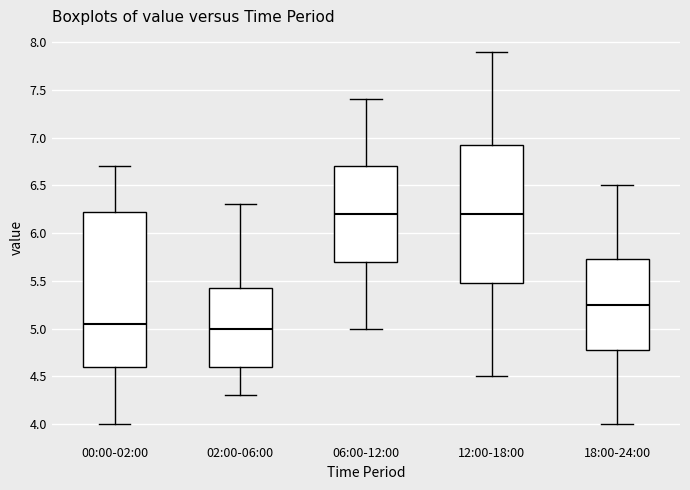

Reading left to right, read every box against the y-axis: the position of its median line, the range the box covers, and the ends of its whiskers. The values are not printed on the chart, so give them approximately, as read against the axis.

00:00-02:00: median 5.05, box 4.60 to 6.25, whiskers 4.00 to 6.70
02:00-06:00: median 5.00, box 4.60 to 5.45, whiskers 4.30 to 6.30
06:00-12:00: median 6.20, box 5.70 to 6.70, whiskers 5.00 to 7.40
12:00-18:00: median 6.20, box 5.50 to 6.95, whiskers 4.50 to 7.90
18:00-24:00: median 5.25, box 4.80 to 5.75, whiskers 4.00 to 6.50